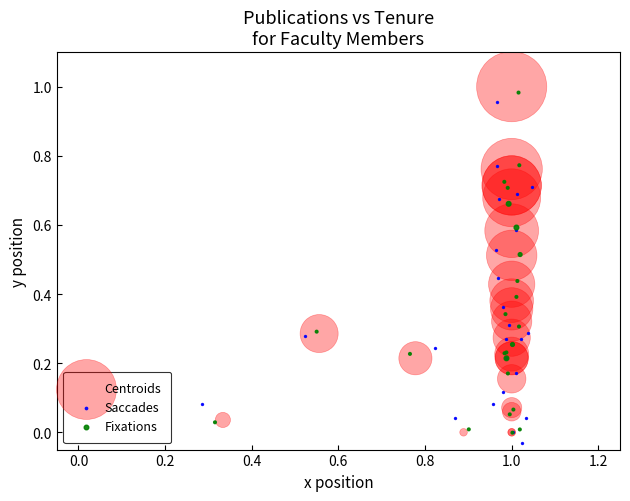

Which series has the widest spread of Y values?

Centroids